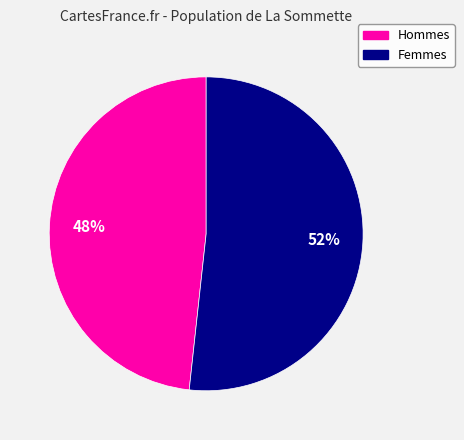

How many slices are in this pie chart?

2